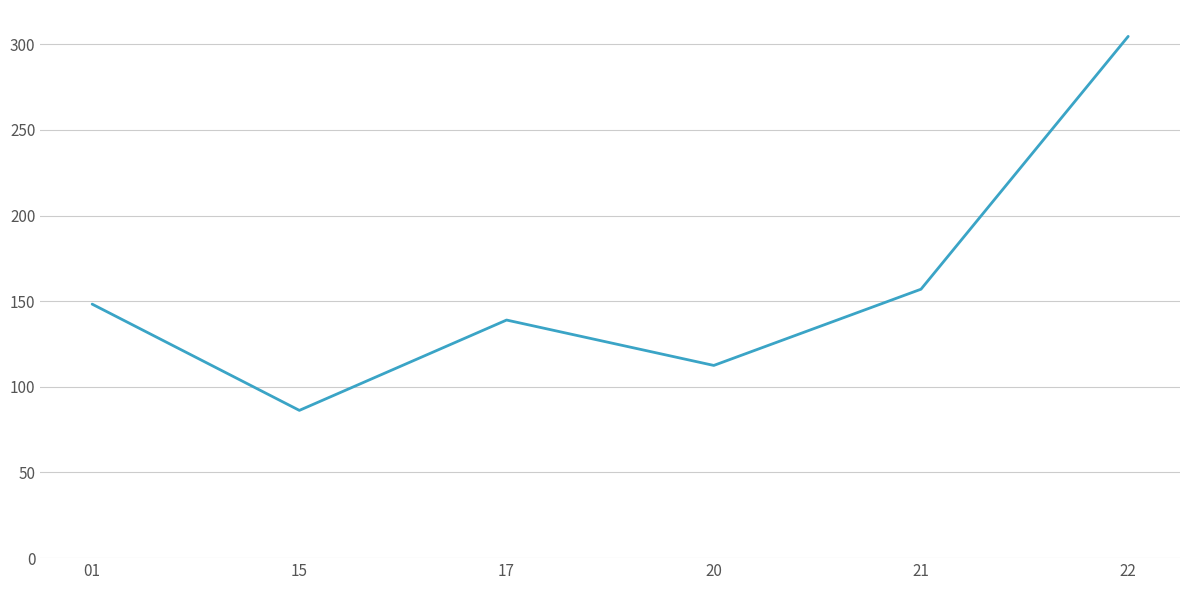

What is the change in value from 01 to 15?

-62.0